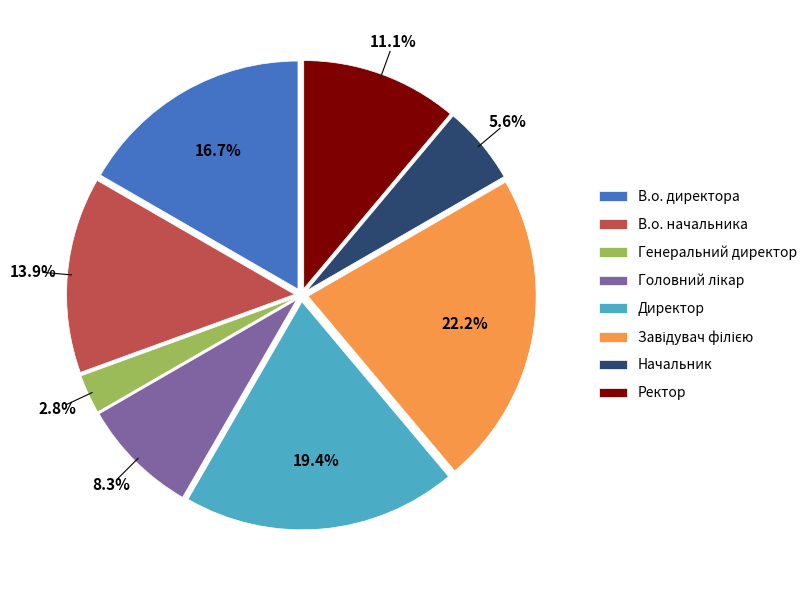

Which has a higher value, Генеральний директор or Ректор?

Ректор